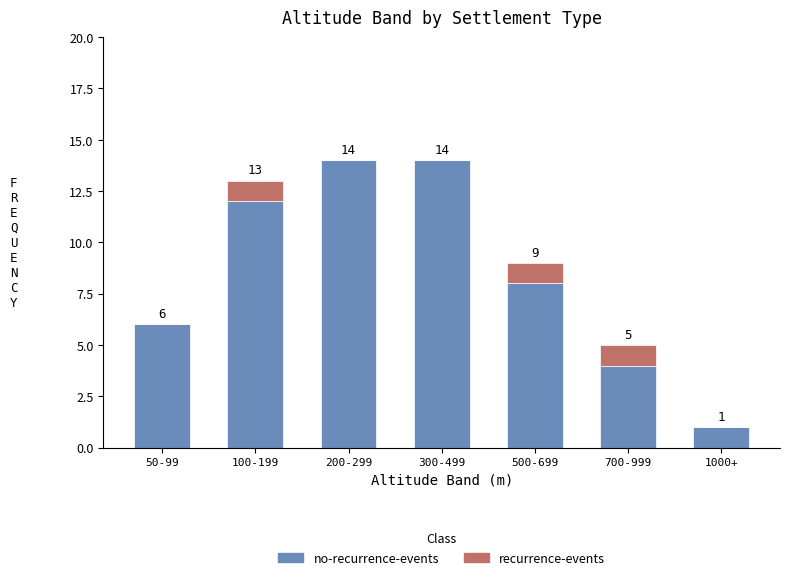

What is the total value across all series at 300-499?

14